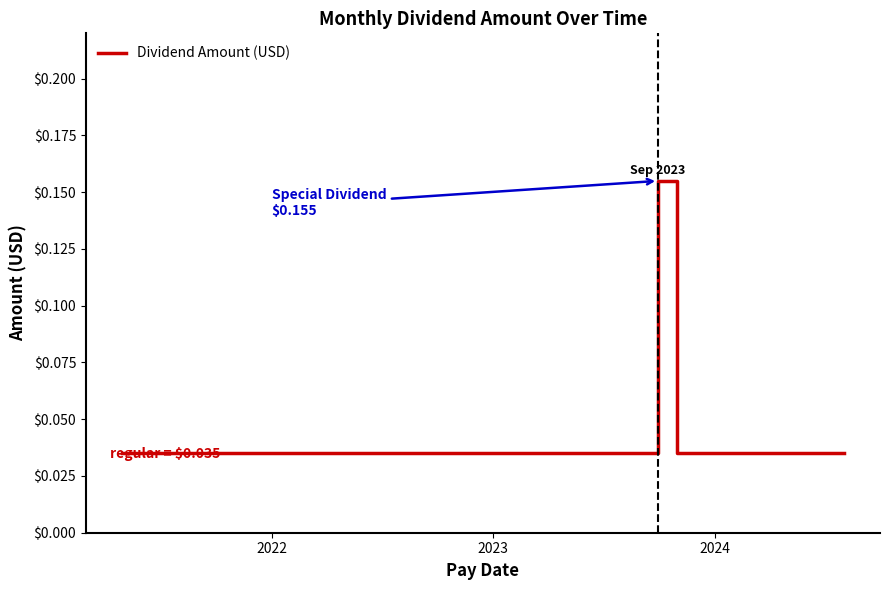

How many points are higher than both their immediate neighbors (excluding endpoints)?

1